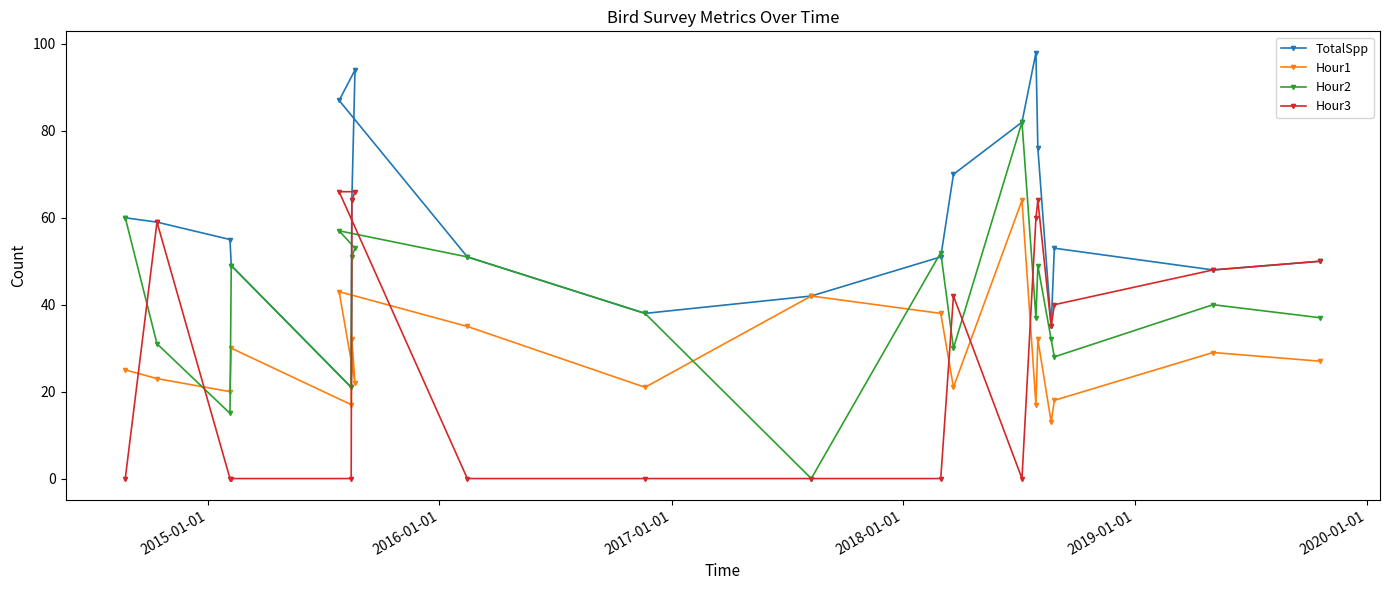

How many lines are shown in the chart?

4